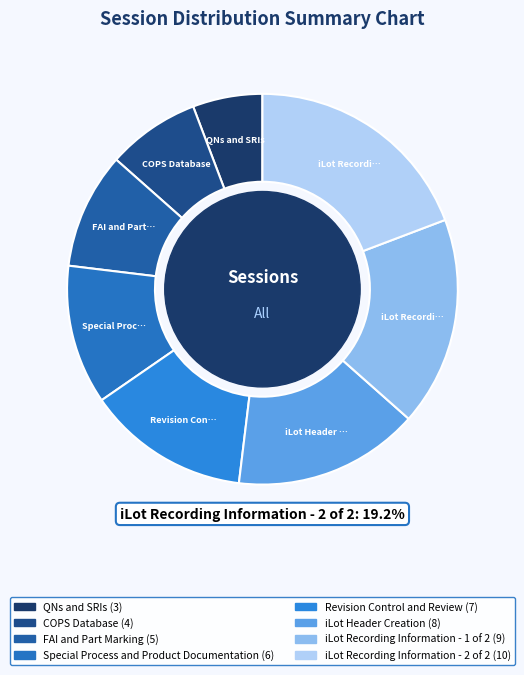

How much of the chart is everything except Revision Control and Review?

86.5%